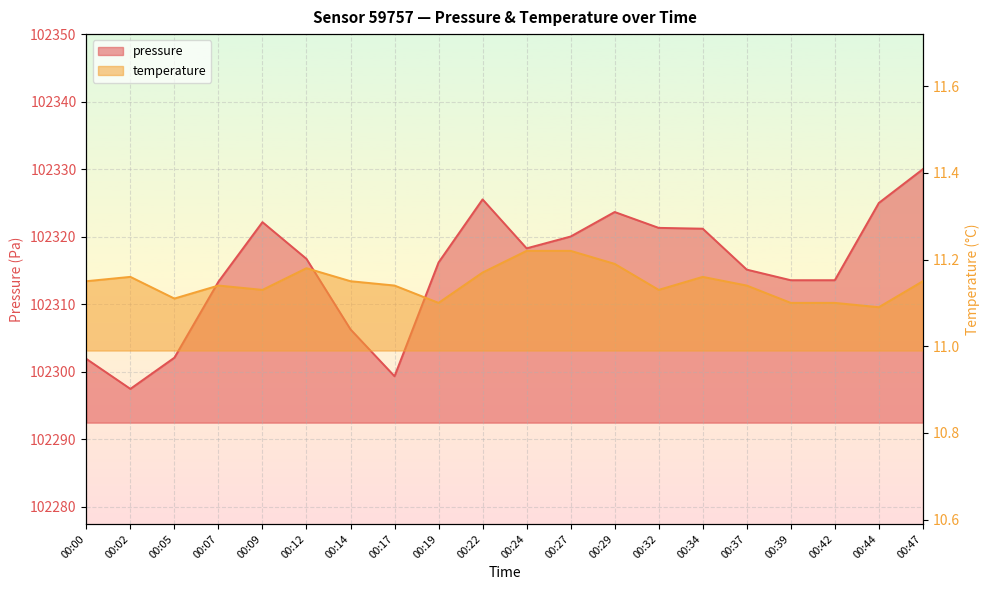

What is the difference between the maximum and second lowest values in the pressure series?

30.7